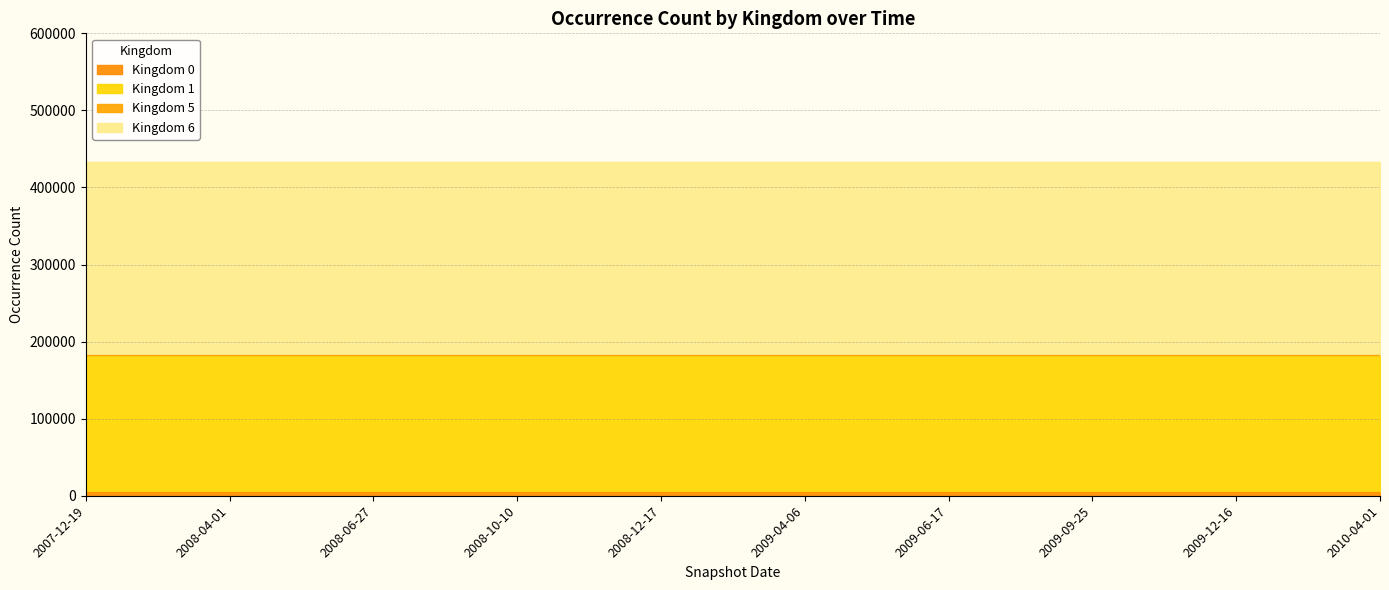

List the labels in order of 1 value, largest first.

2007-12-19, 2008-04-01, 2008-06-27, 2008-10-10, 2008-12-17, 2009-04-06, 2009-06-17, 2009-09-25, 2009-12-16, 2010-04-01